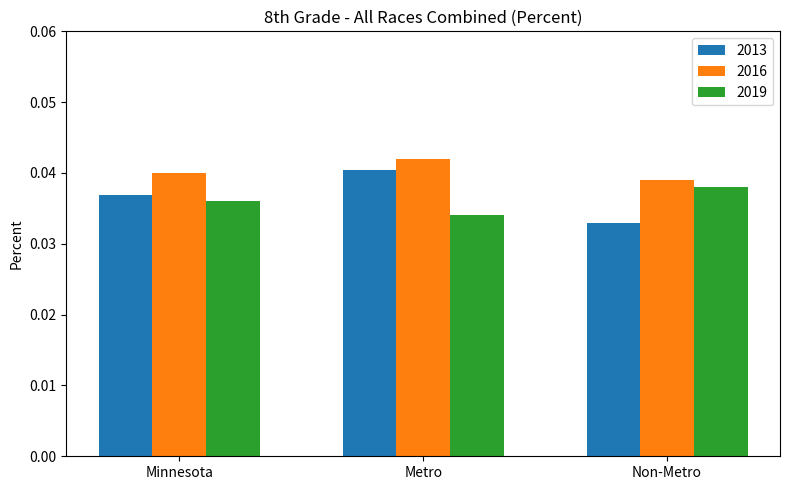

The 2013 series shows 0.1 at Minnesota. True or false?

False